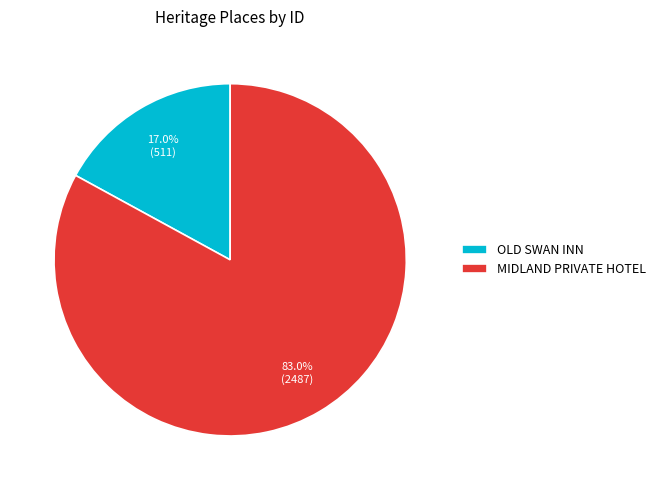

Which category has the smallest portion of the pie?

OLD SWAN INN